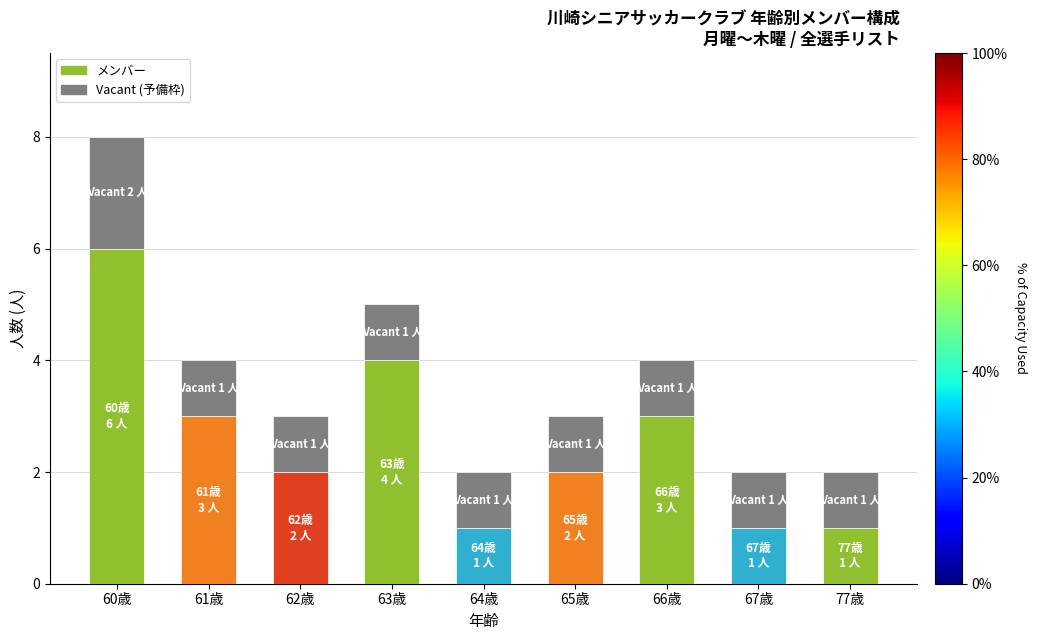

At which category is the sum across all series the highest?

60歳